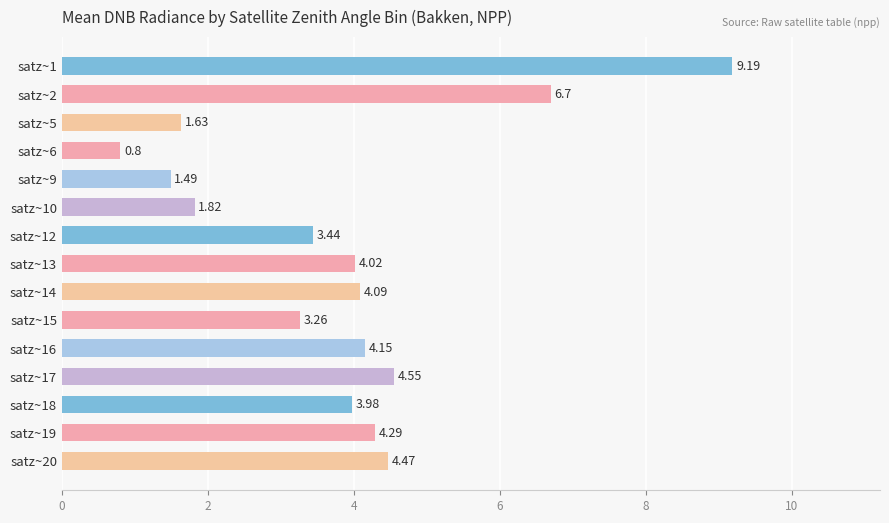

What is the greatest value displayed?

9.2